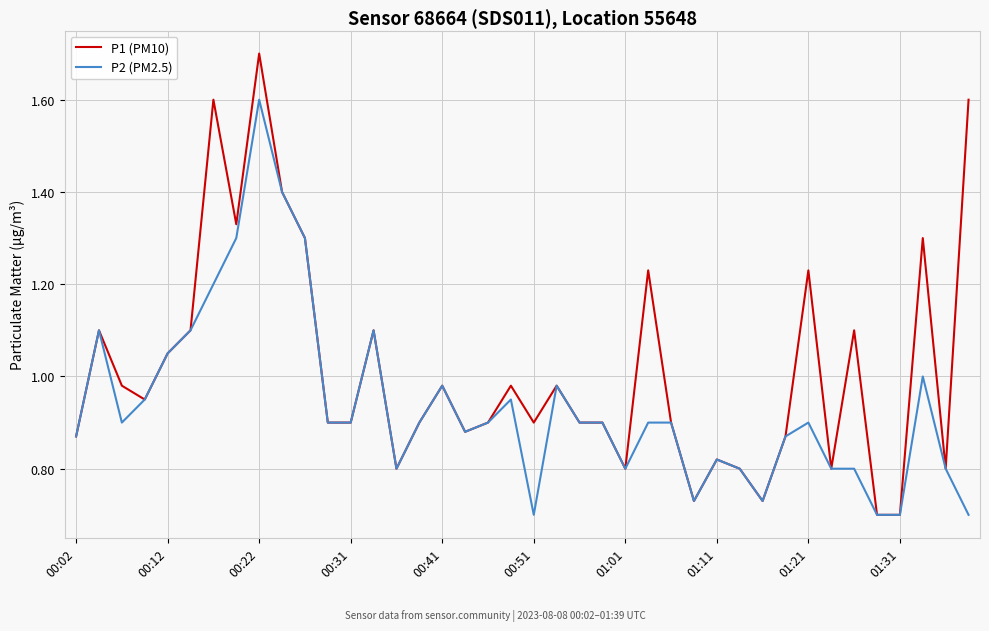

Which series has the largest range (max minus min)?

P1 (PM10)